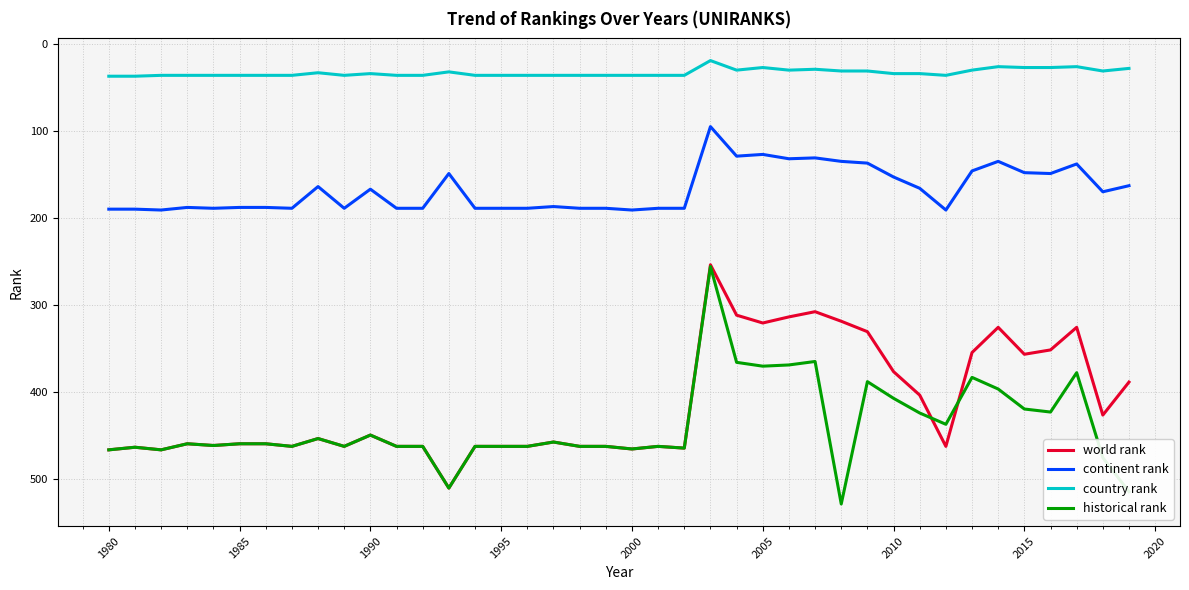

What are all the series names shown in the legend?

world rank, continent rank, country rank, historical rank